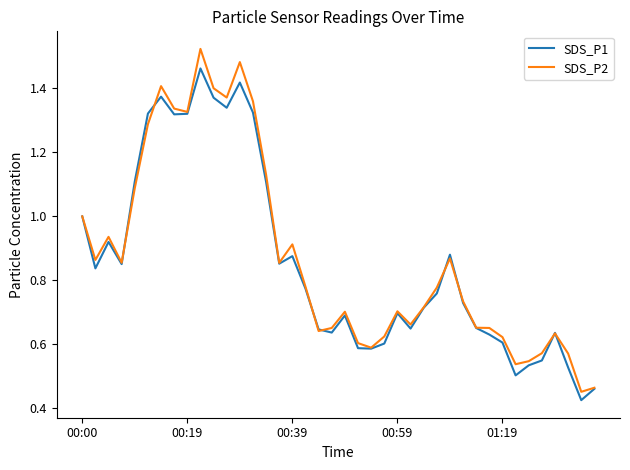

Which series has the widest spread of values?

SDS_P2